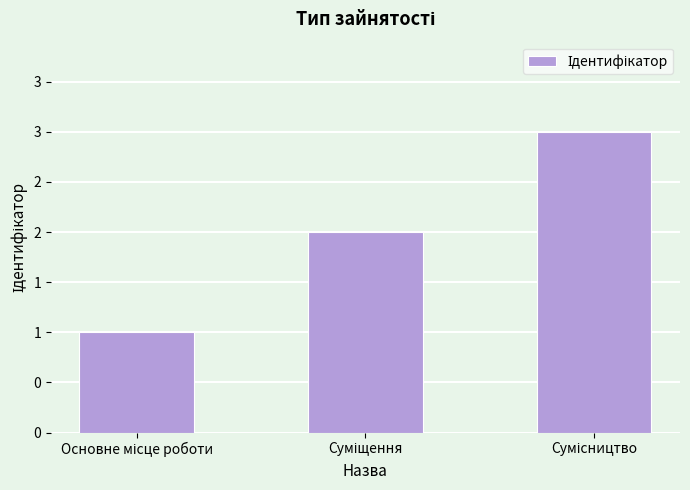

At which category does the chart reach its peak across all series?

Сумісництво